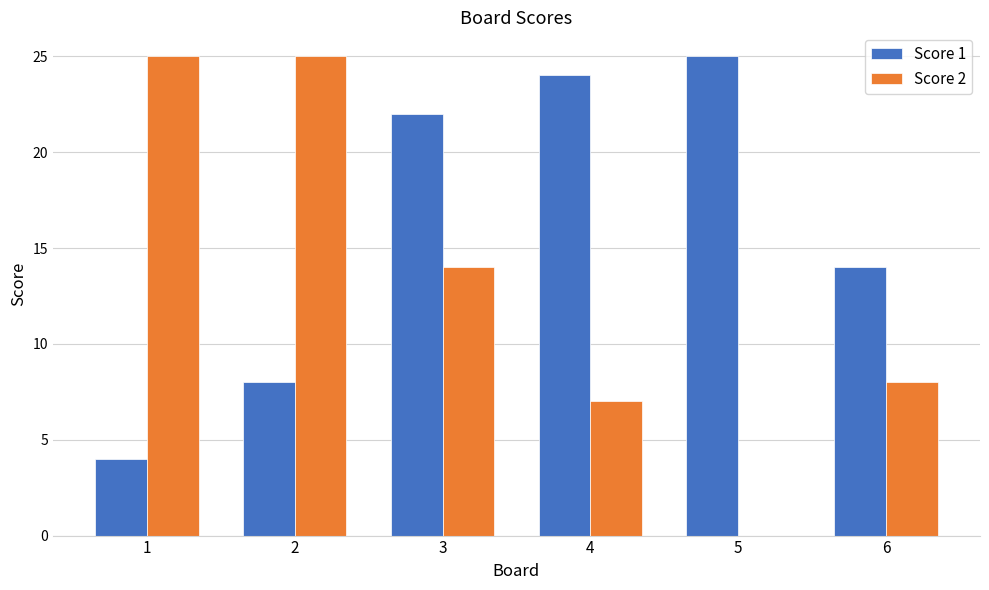

The Score 1 series shows 35 at 5. True or false?

False